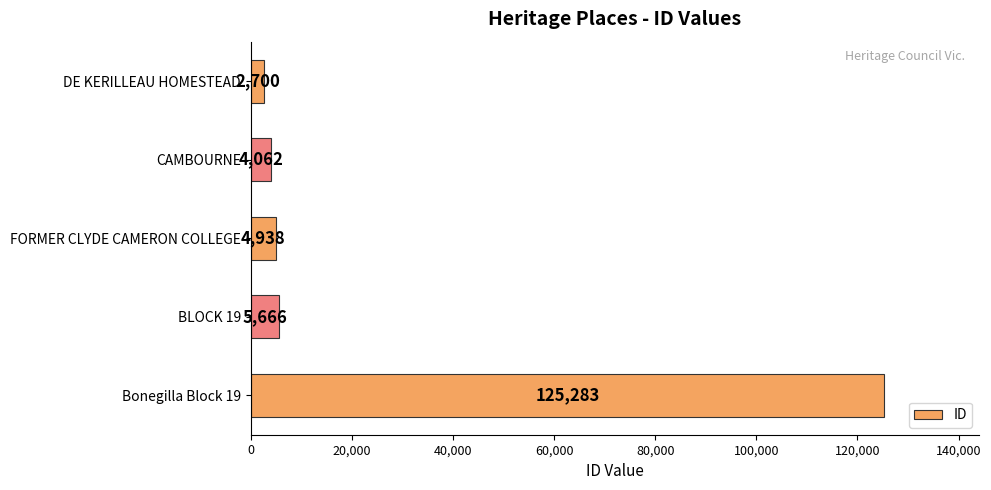

How many data points are less than 4938?

2